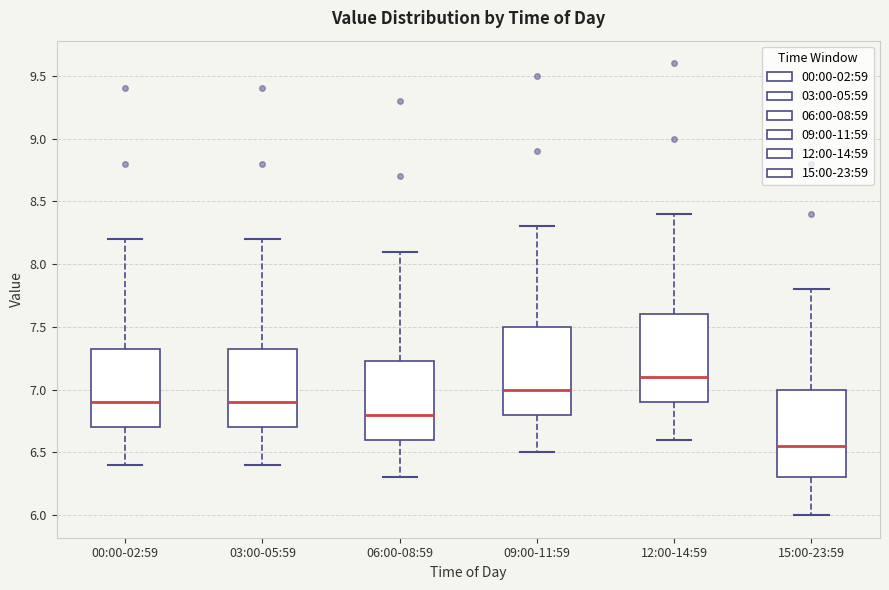

Which box's median line is the lowest?

15:00-23:59